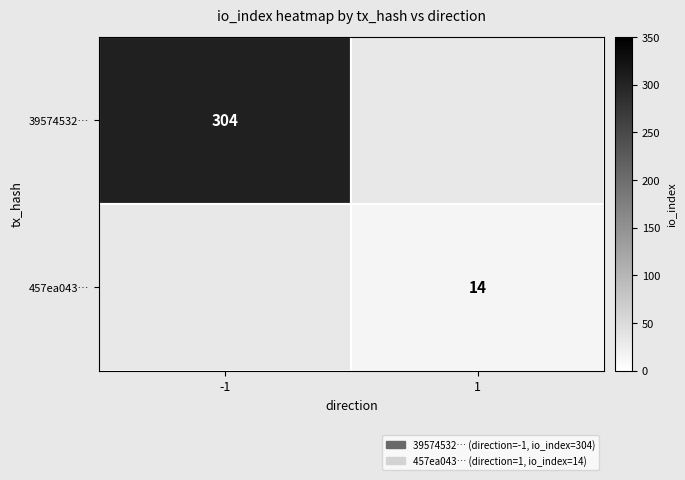

The 457ea043… series shows 14 at 1. True or false?

True